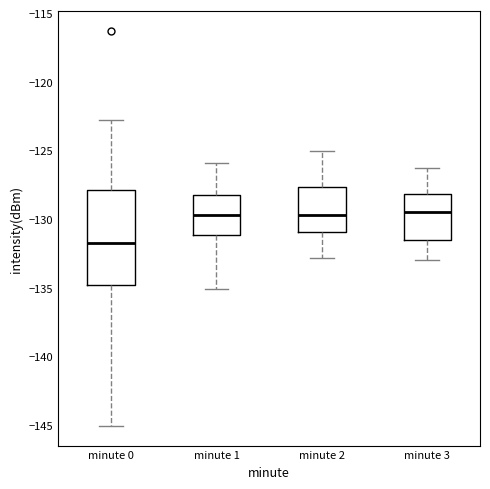

Reading left to right, read every box against the y-axis: the position of its median line, the range the box covers, and the ends of its whiskers. The values are not printed on the chart, so give them approximately, as read against the axis.

minute 0: median -131.5, box -135.0 to -128.0, whiskers -145.0 to -122.5
minute 1: median -129.5, box -131.0 to -128.5, whiskers -135.0 to -126.0
minute 2: median -129.5, box -131.0 to -127.5, whiskers -133.0 to -125.0
minute 3: median -129.5, box -131.5 to -128.0, whiskers -133.0 to -126.5